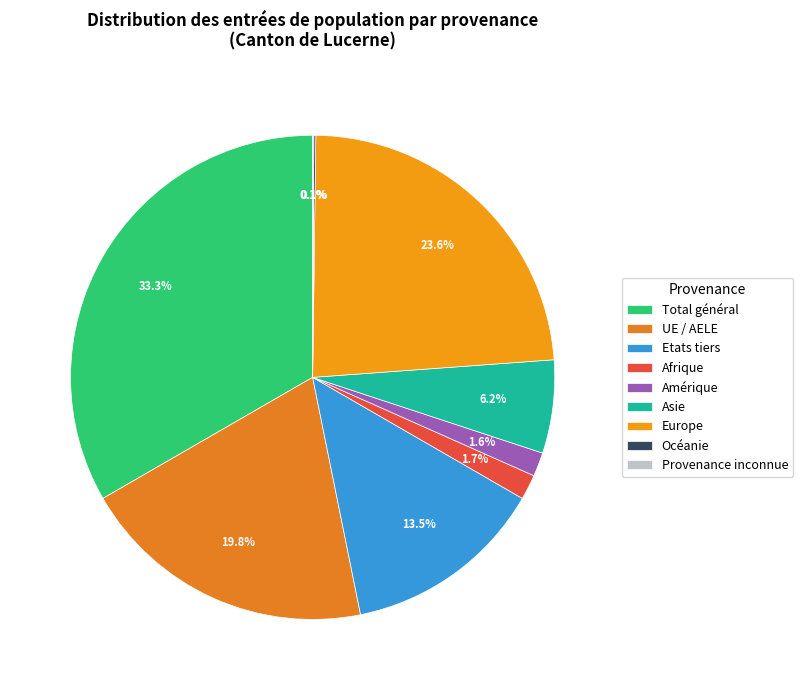

To the nearest percent, what is the difference between the Asie and Océanie slice percentages?

6%